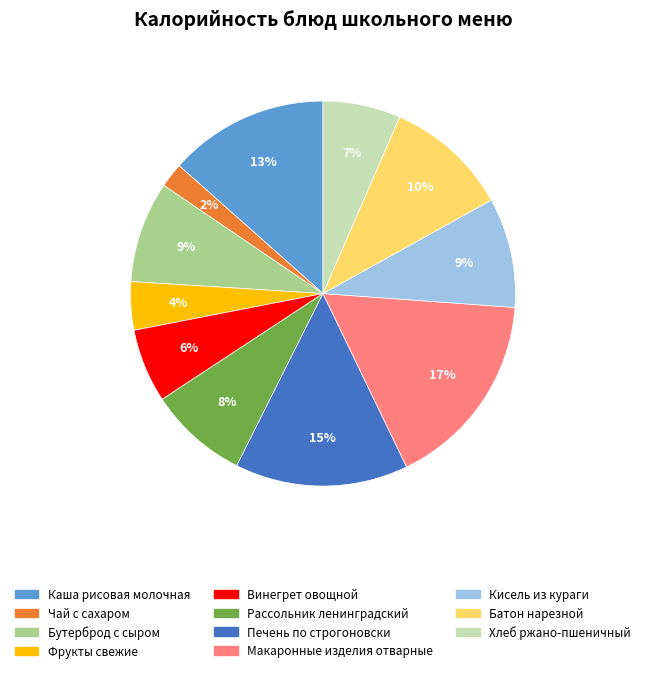

How many segments does this pie chart have?

11